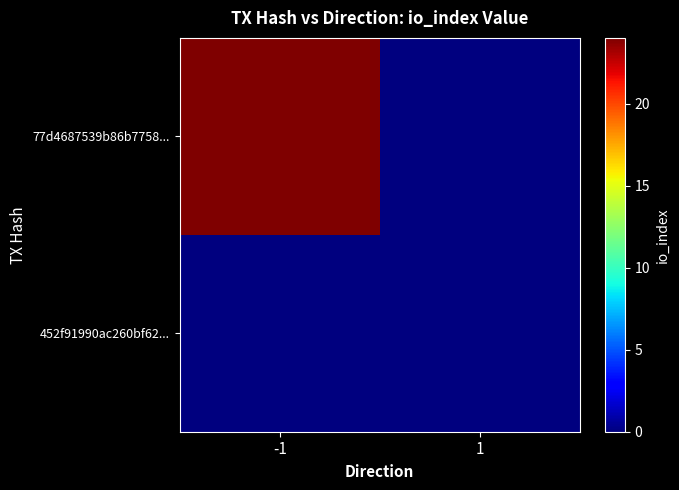

Reading right to left, extract all data points from this chart.

77d4687539b86b7758...: 1=0	-1=24
452f91990ac260bf62...: 1=0	-1=0